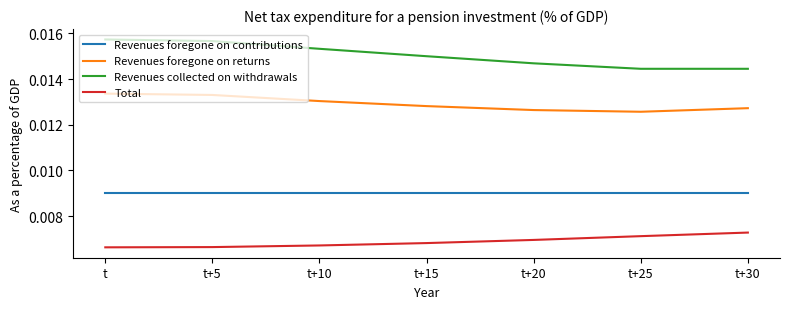

Which series has the largest total across all categories?

Revenues collected on withdrawals